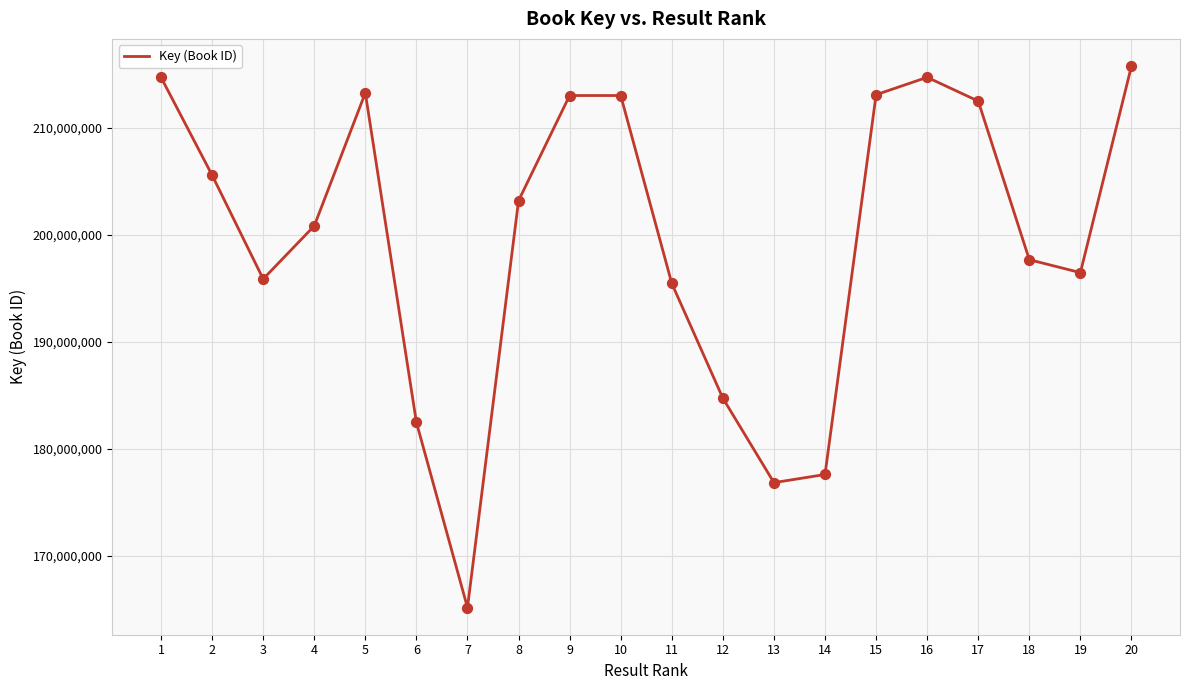

What is the change in value from 9 to 14?

-35369822